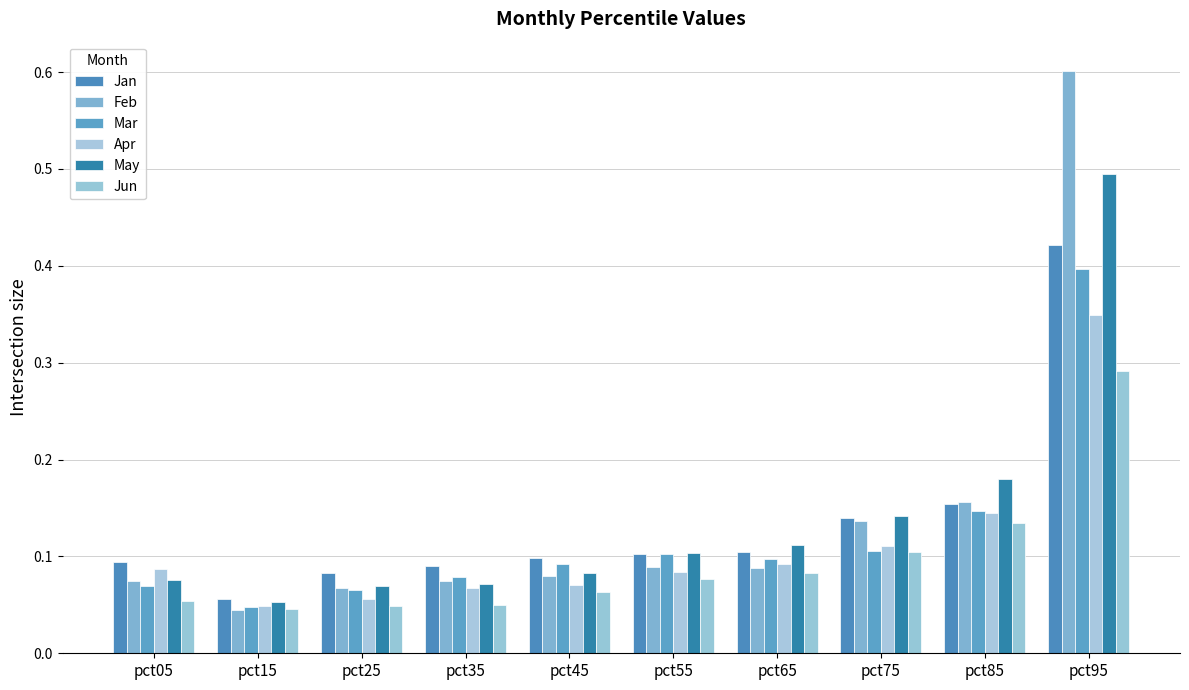

How many groups of bars are there?

10